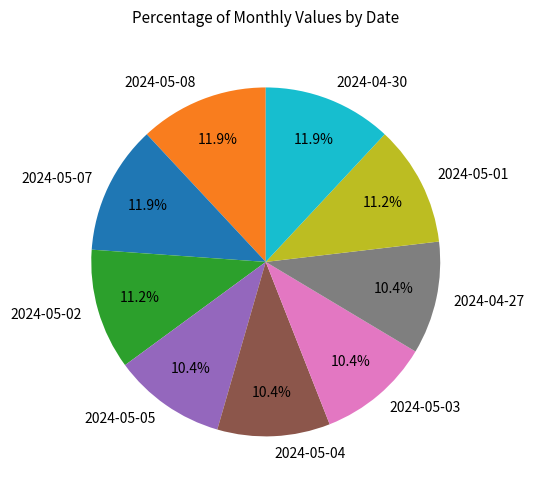

Does any single category account for the majority?

No